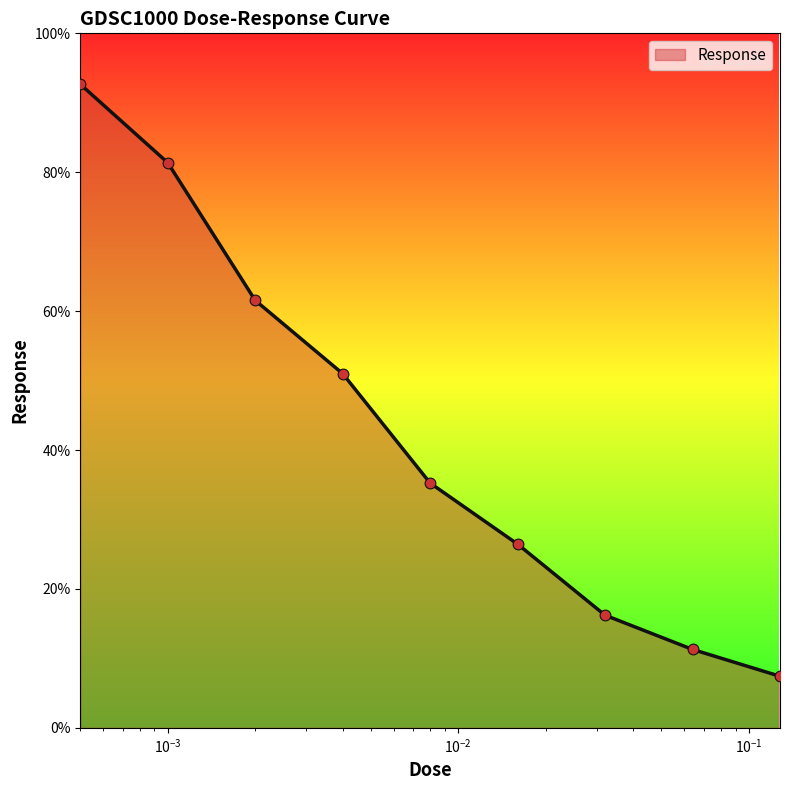

What is the greatest value displayed?

92.7